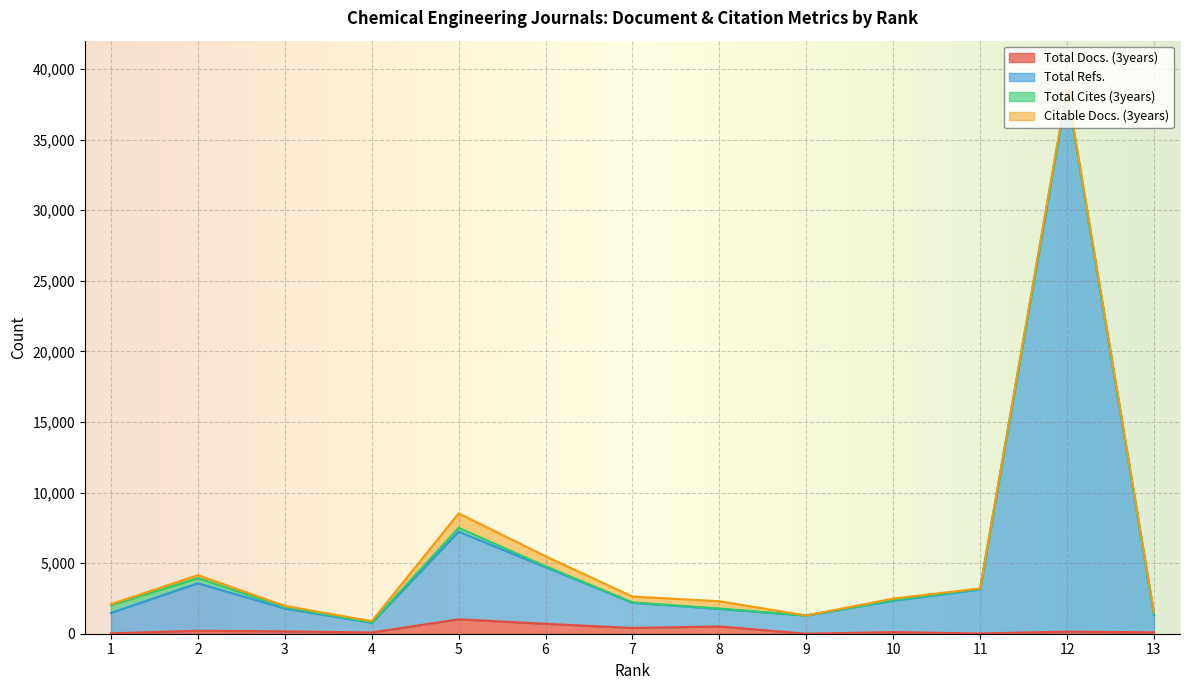

What is the sum of the Total Docs. (3years) values at 7 and 2?

617